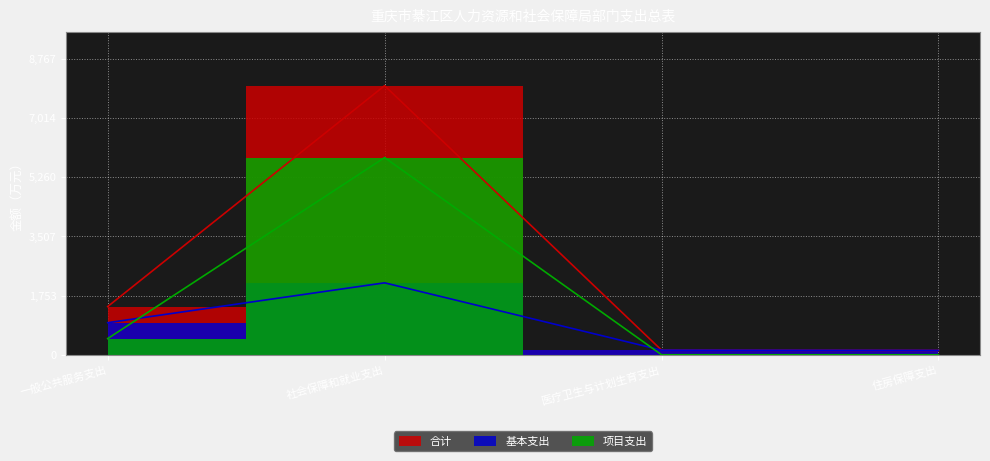

Which series has the widest spread of values?

合计